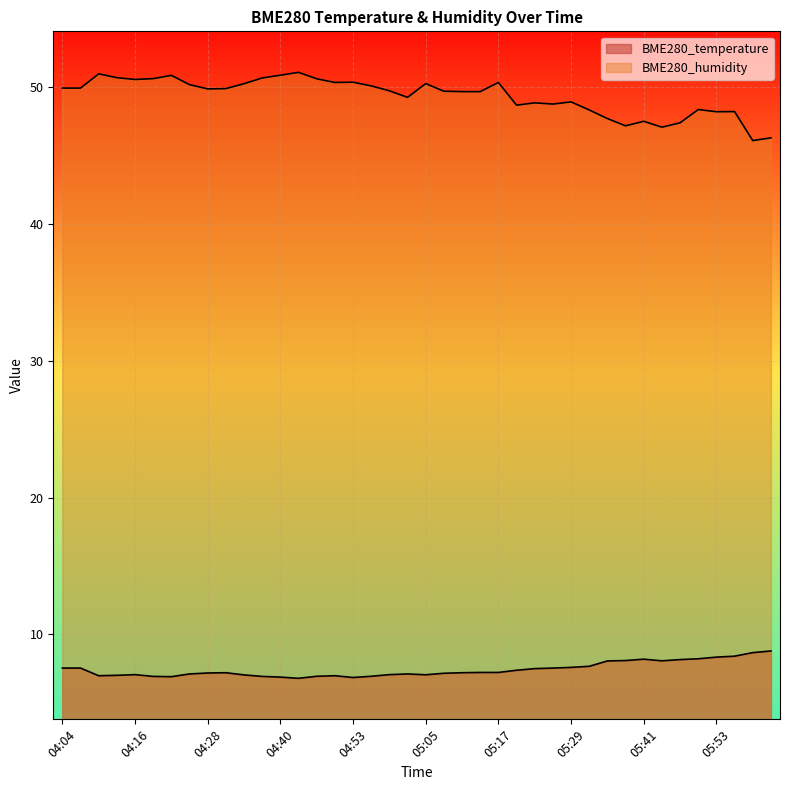

At which category is the sum across all series the highest?

04:10